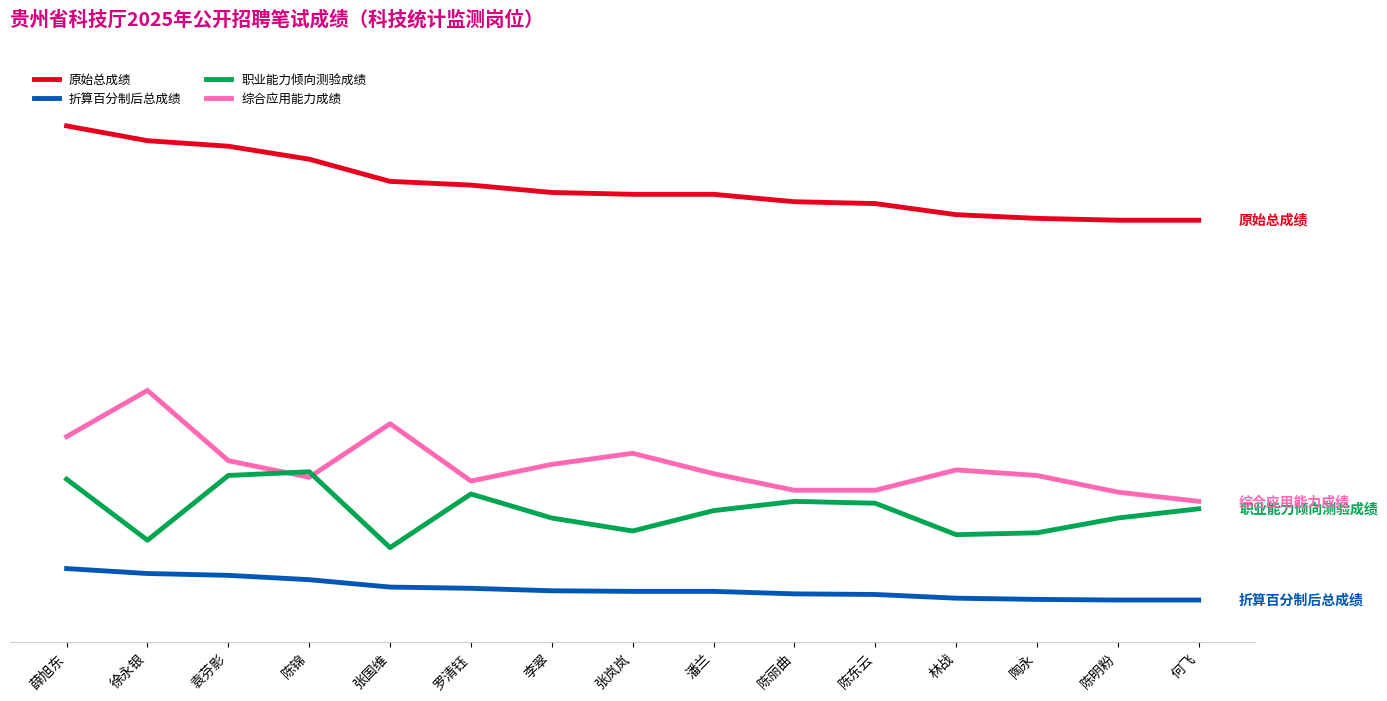

Does the chart have visible grid lines?

No